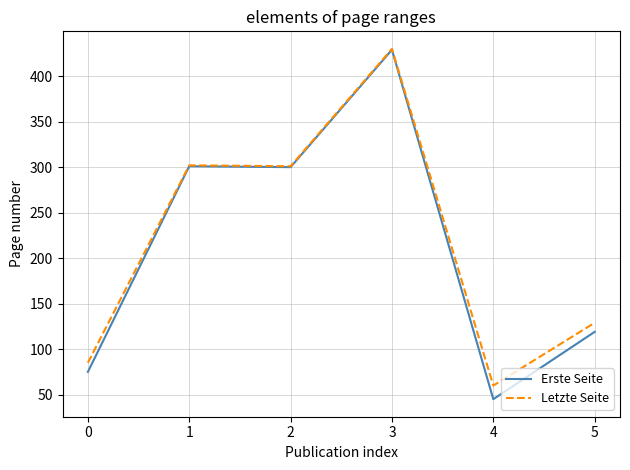

Is it true that Erste Seite equals 75 at 0?

True